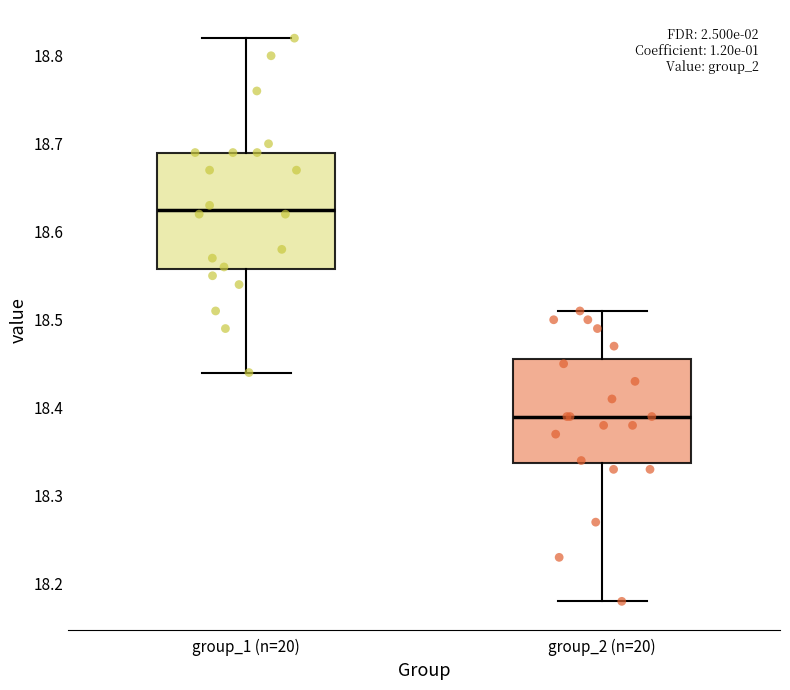

Reading left to right, read every box against the y-axis: the position of its median line, the range the box covers, and the ends of its whiskers. The values are not printed on the chart, so give them approximately, as read against the axis.

group_1 (n=20): median 18.63, box 18.56 to 18.69, whiskers 18.44 to 18.82
group_2 (n=20): median 18.39, box 18.34 to 18.46, whiskers 18.18 to 18.51